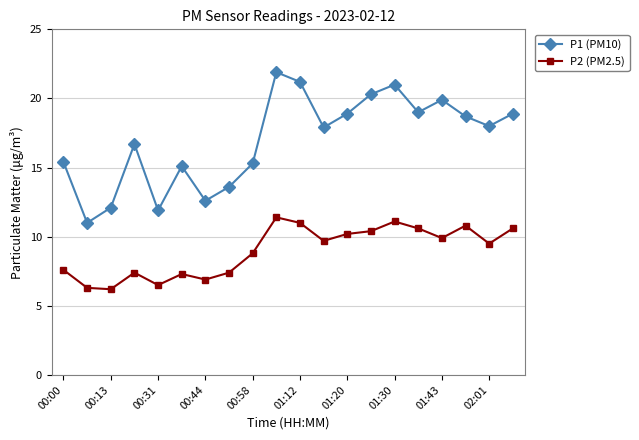

True or false: P2 (PM2.5) and P1 (PM10) intersect in this chart.

False